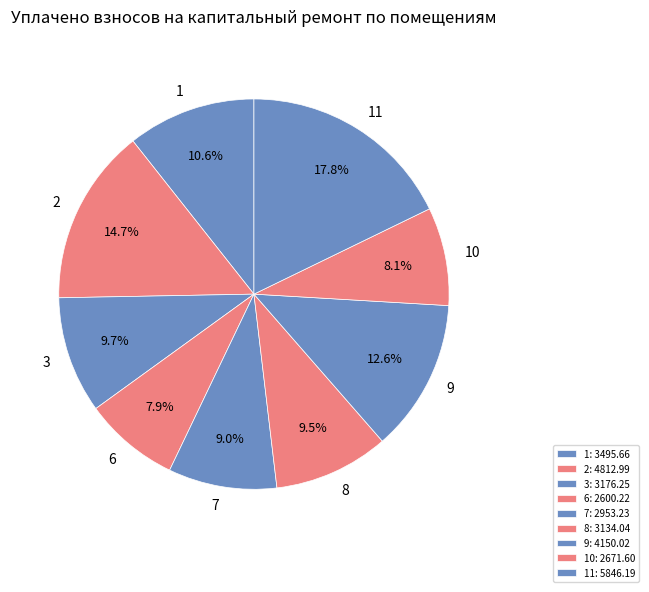

Is there a majority slice in this chart?

No